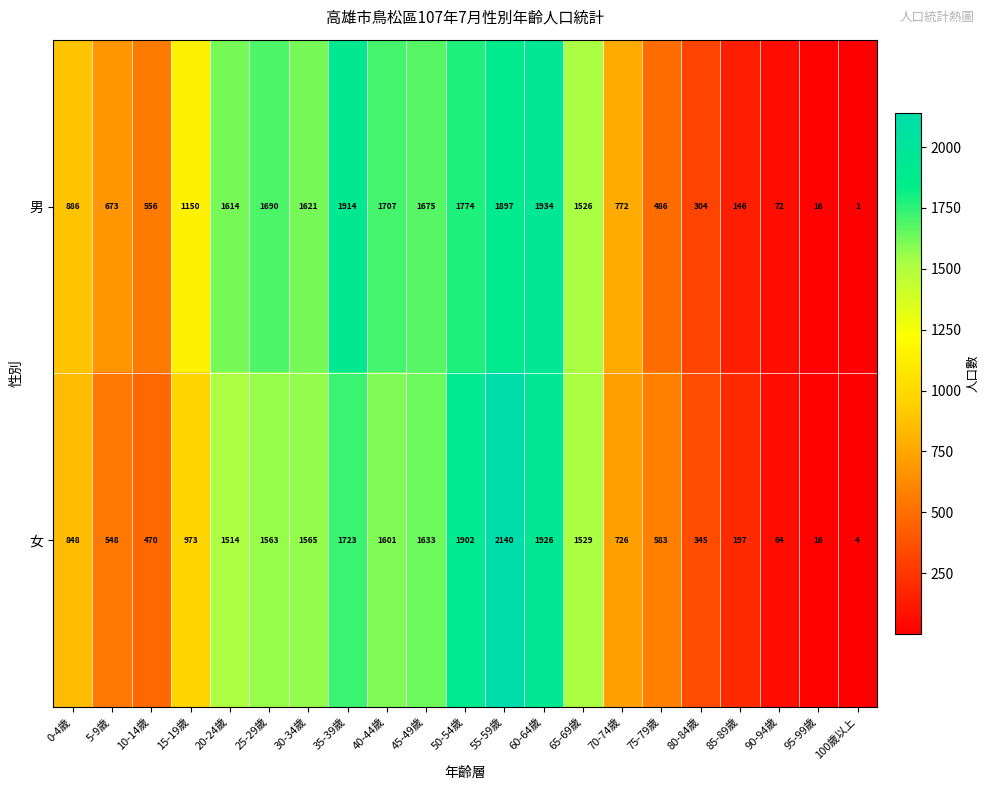

List the labels in order of 男 value, smallest first.

100歲以上, 95-99歲, 90-94歲, 85-89歲, 80-84歲, 75-79歲, 10-14歲, 5-9歲, 70-74歲, 0-4歲, 15-19歲, 65-69歲, 20-24歲, 30-34歲, 45-49歲, 25-29歲, 40-44歲, 50-54歲, 55-59歲, 35-39歲, 60-64歲